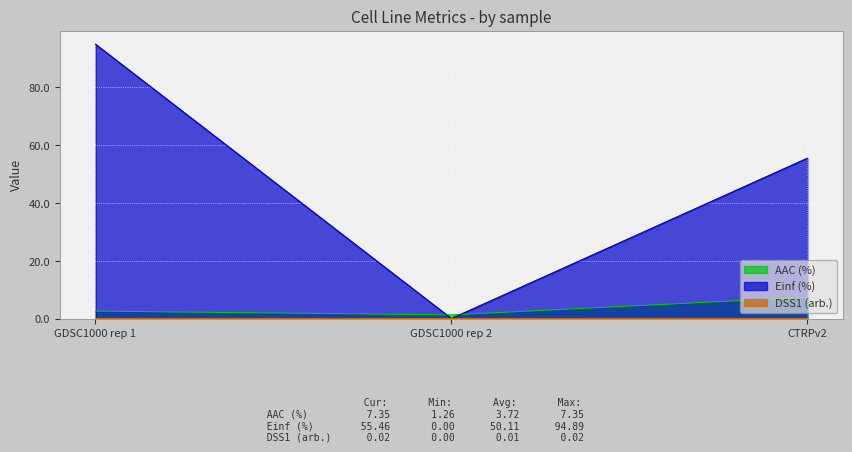

What is the label of the 1st point from the right?

CTRPv2